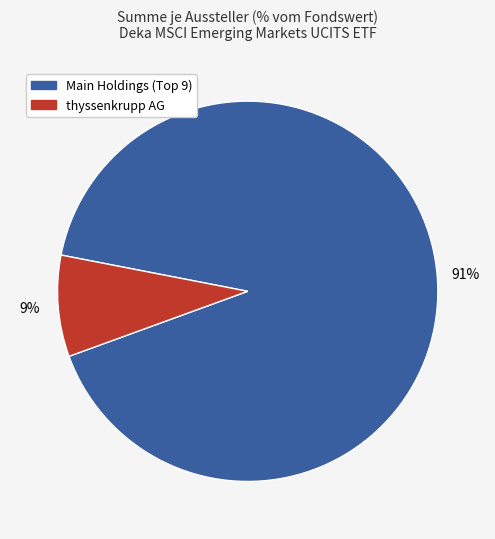

Count the number of slices in the pie.

2